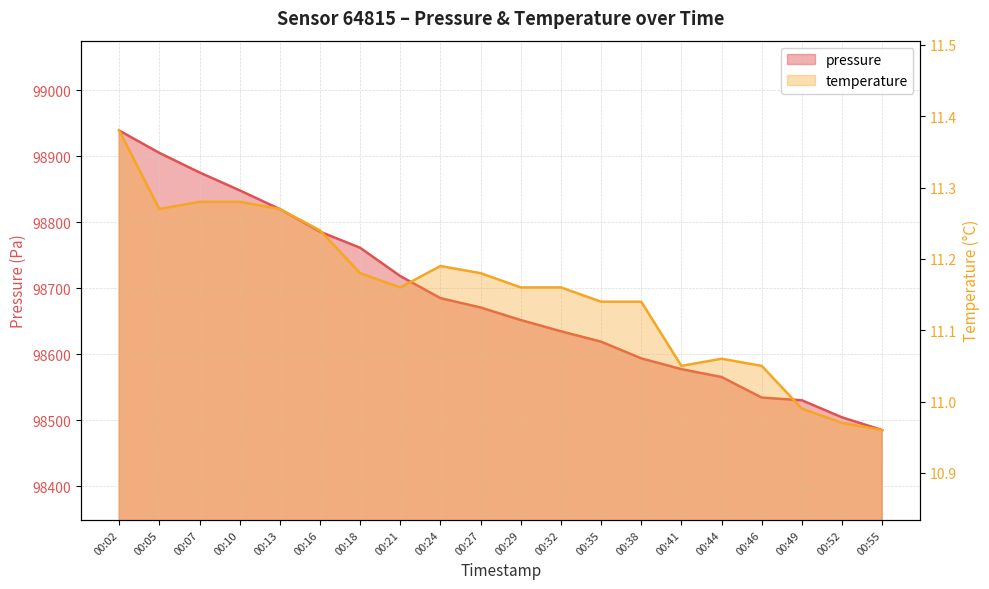

At which label does pressure first exceed 98670?

00:02